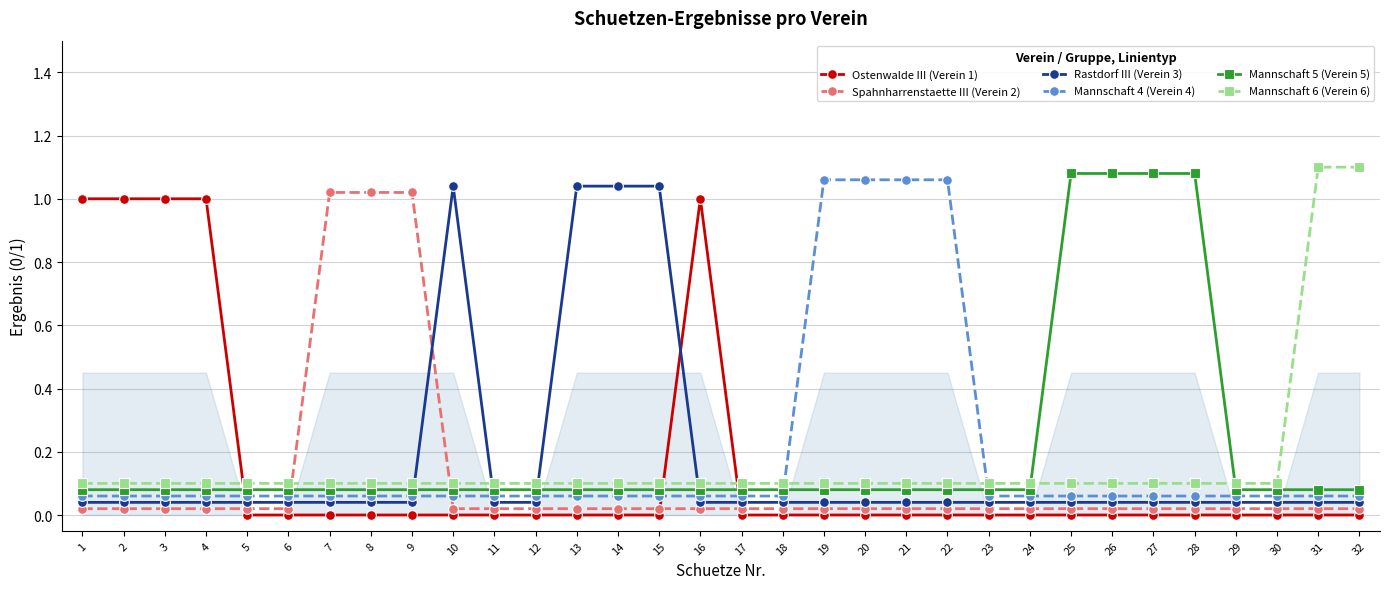

At which label does Rastdorf III (Verein 3) reach its minimum?

1